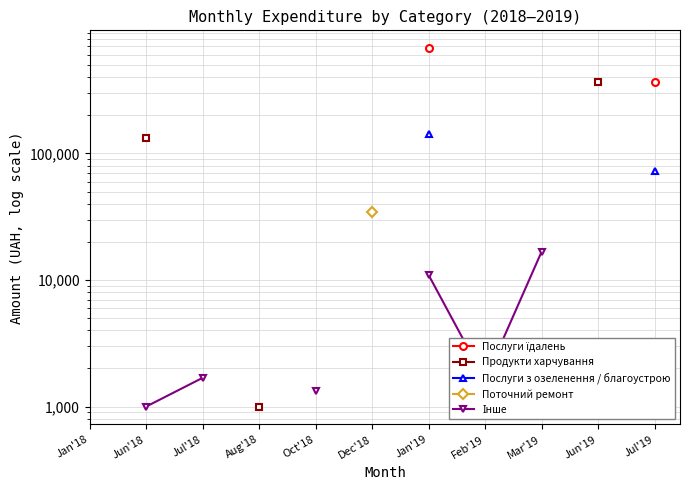

What is the label of the 1st point from the left?

Jan'18